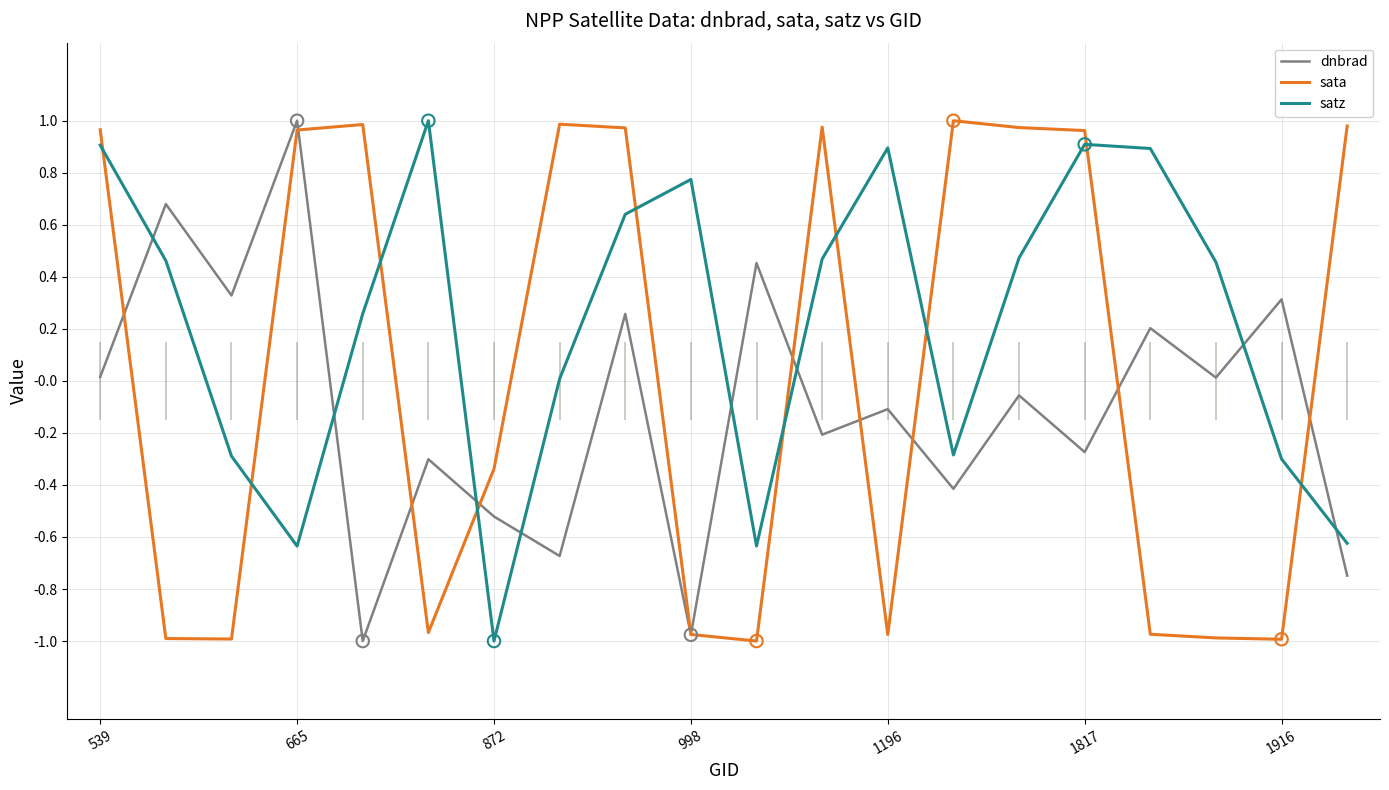

Which series contains the lowest Y value?

dnbrad